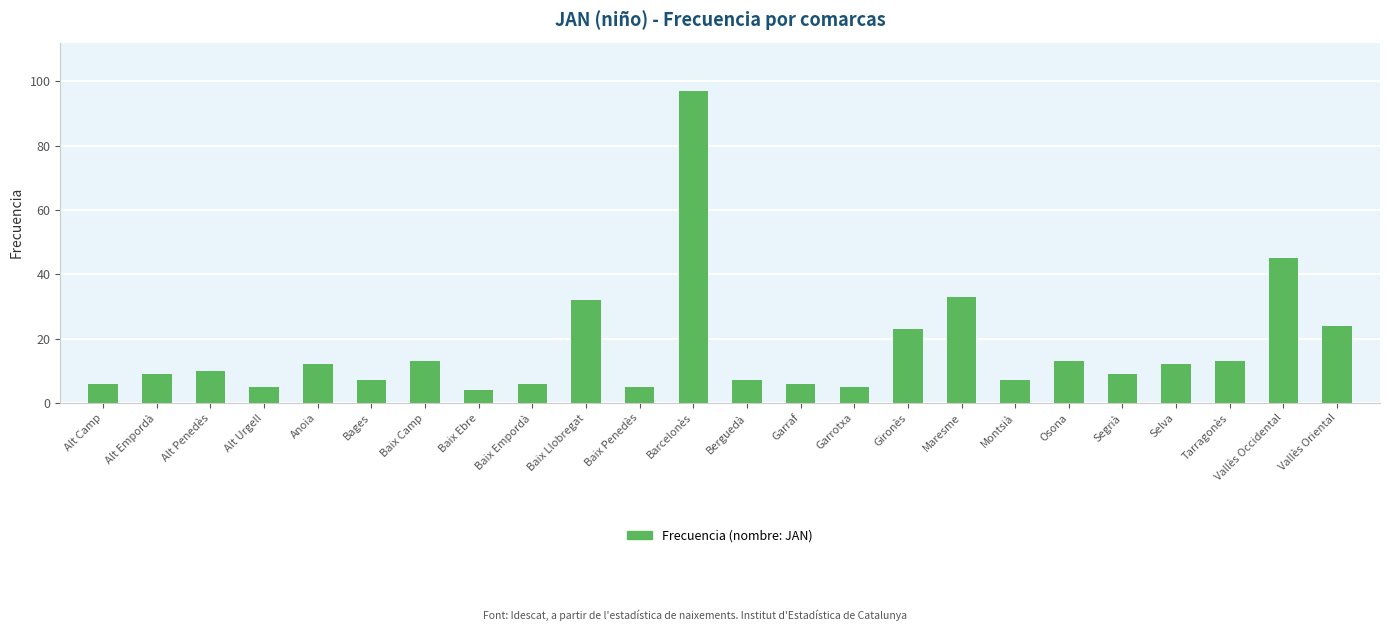

What is the maximum value shown in the chart?

97